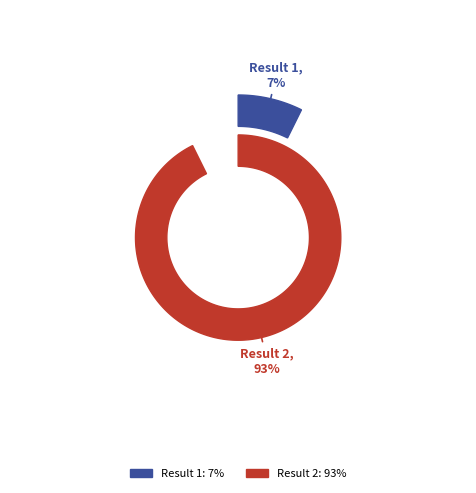

Is it true that 2 is 99% of the pie?

False